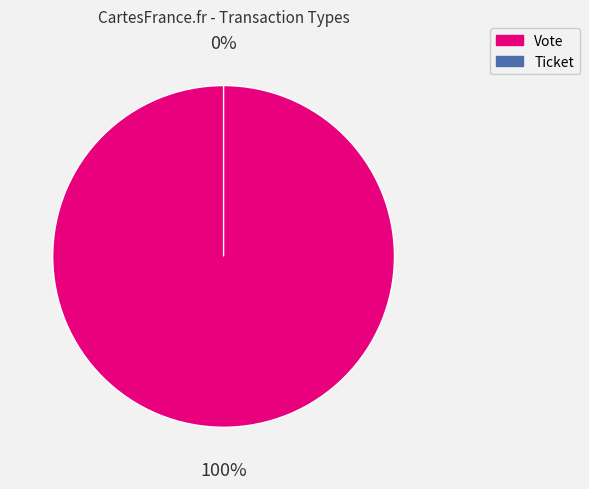

Which slice is the smallest?

Ticket